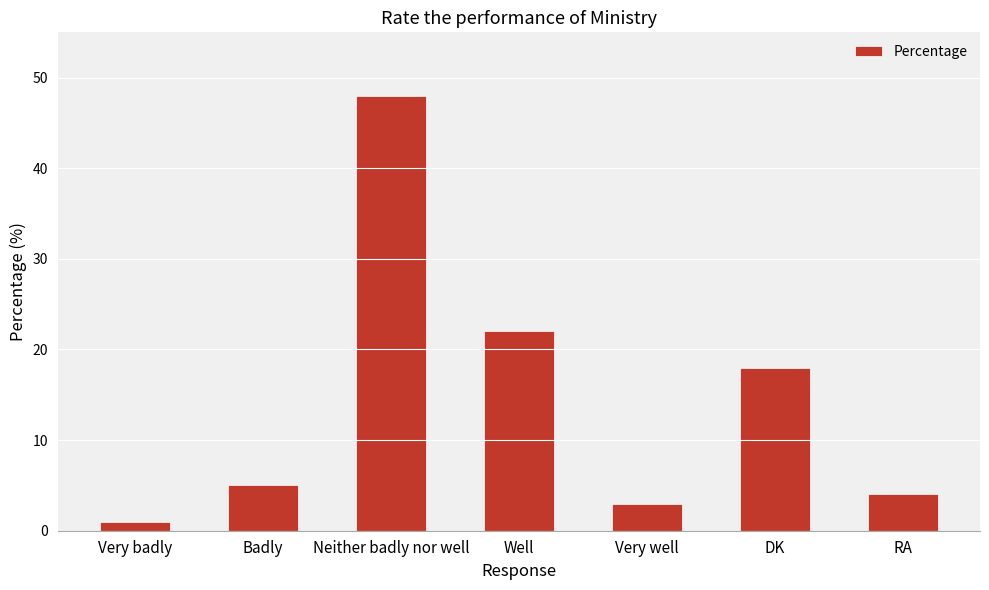

The chart shows a value of 2 at RA. True or false?

False